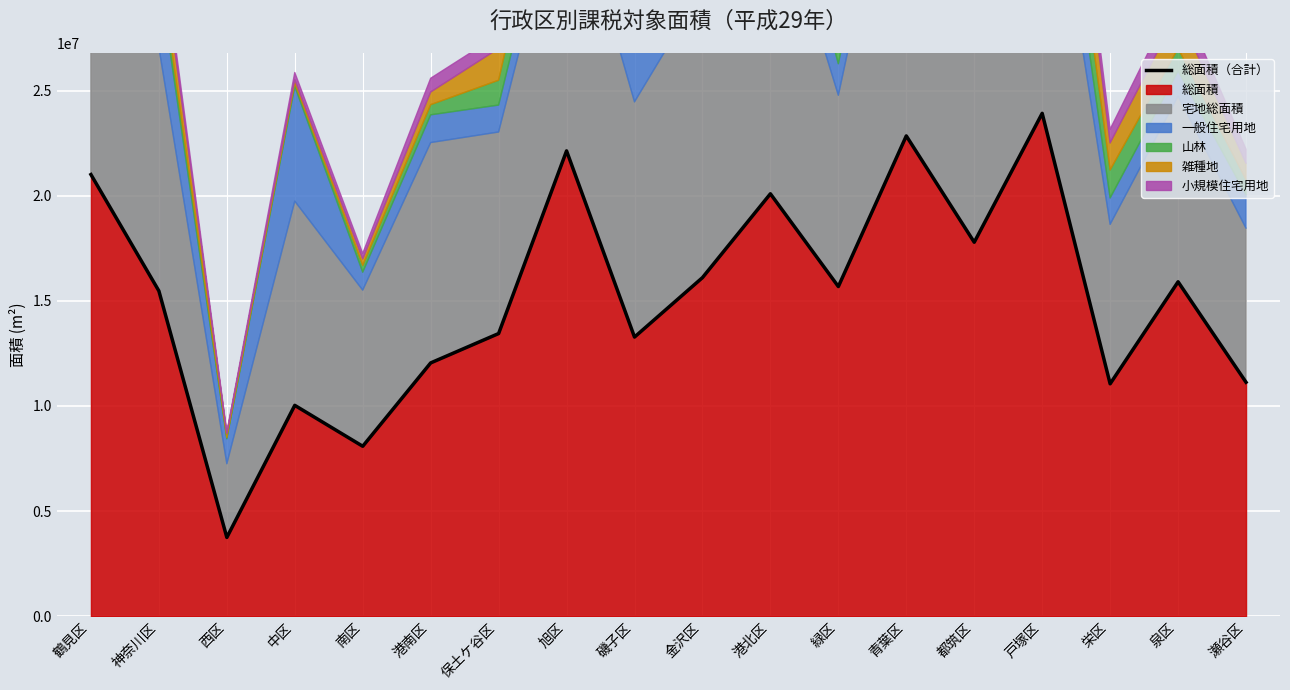

What is the label of the 6th point from the left?

港南区